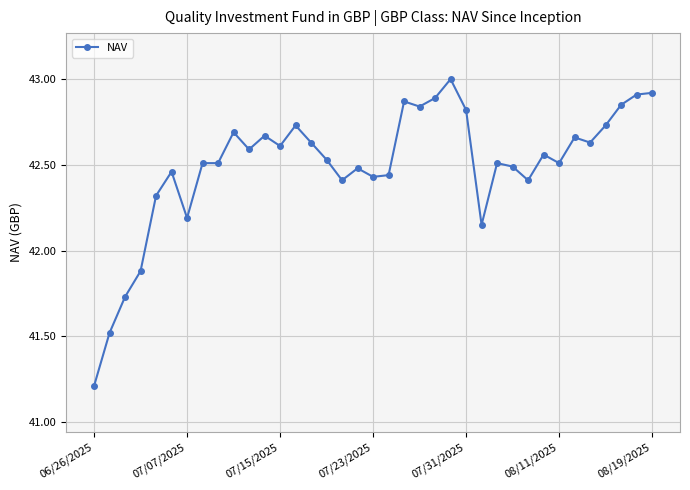

What is the value of the 1st point from the left?

41.2